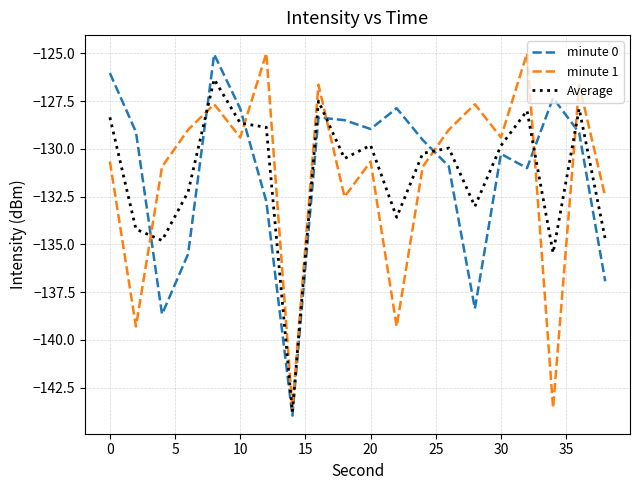

Which series ends up on top after the final intersection of minute 0 and minute 1?

minute 1